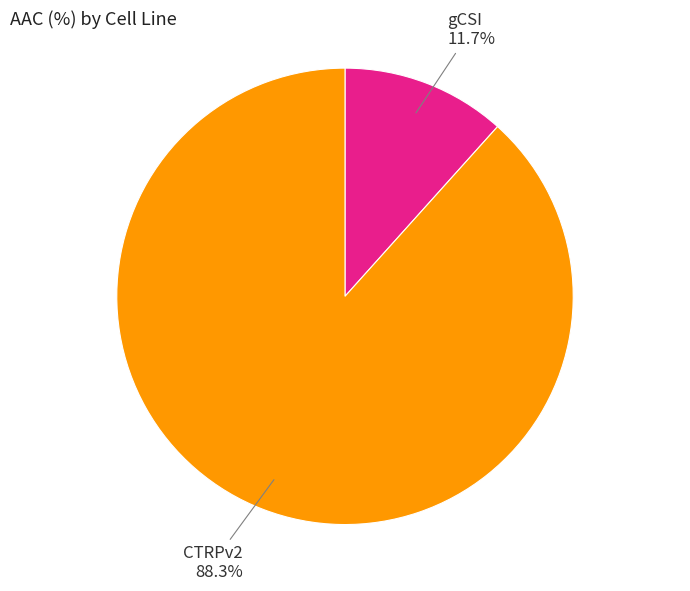

Is there a majority slice in this chart?

Yes